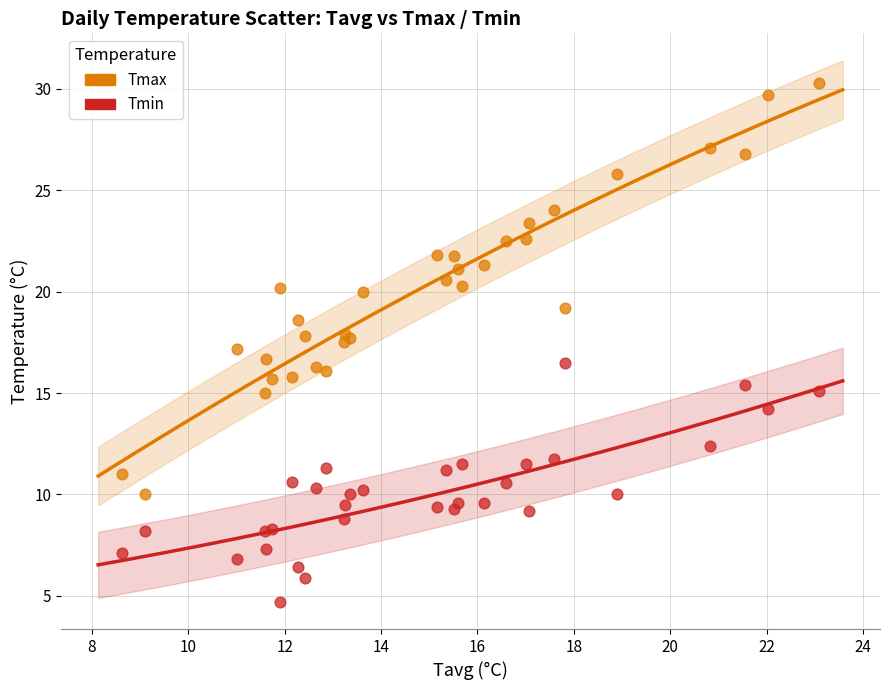

Which series reaches the maximum Y coordinate?

Tmax